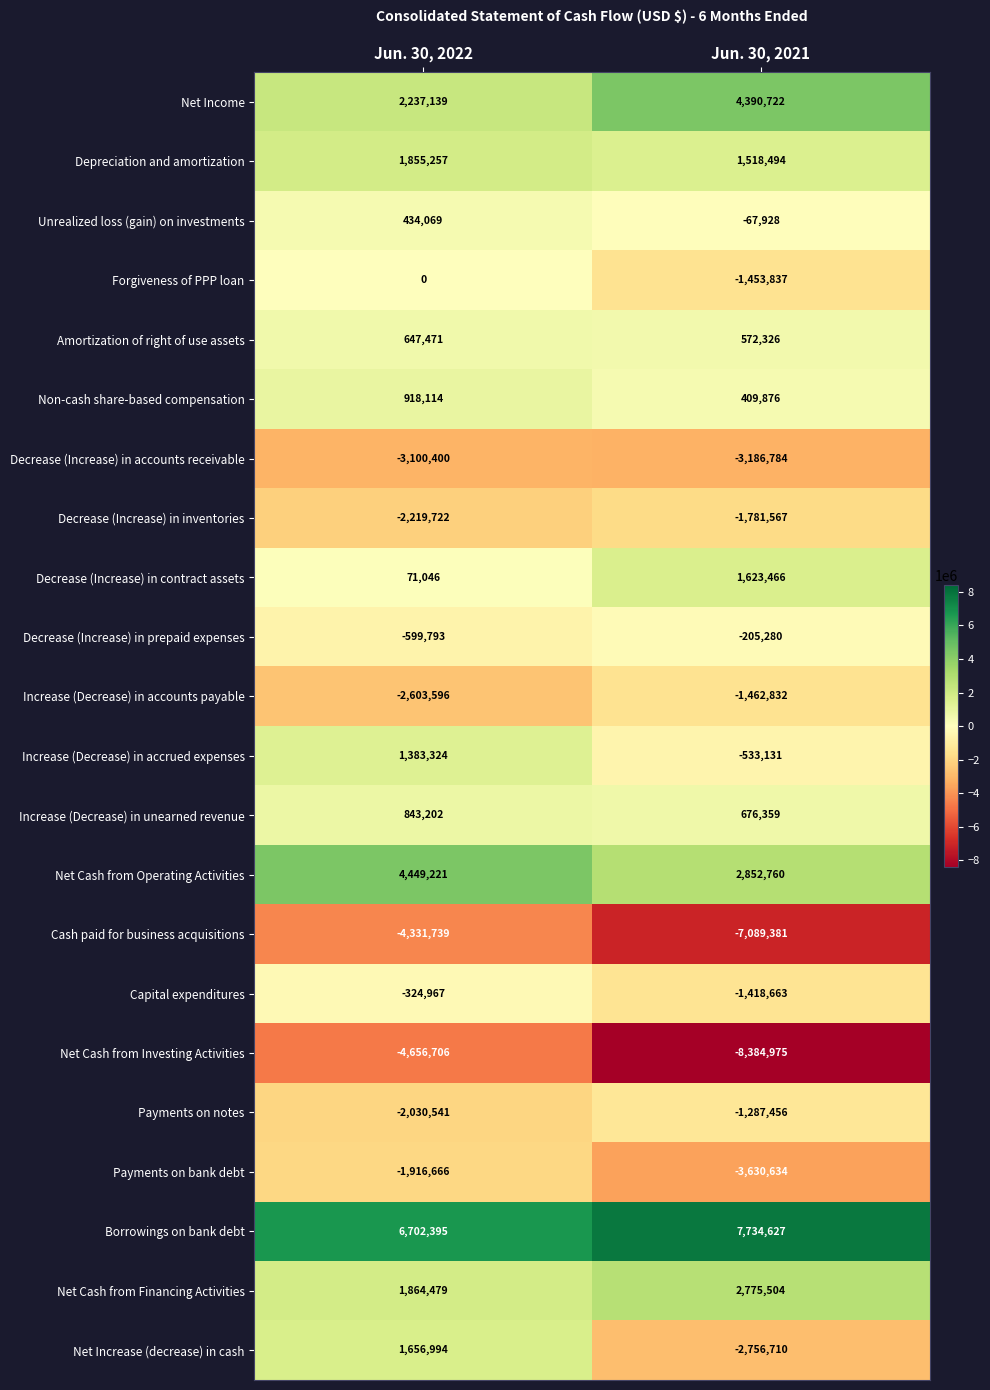

Count the number of categories in the chart.

2